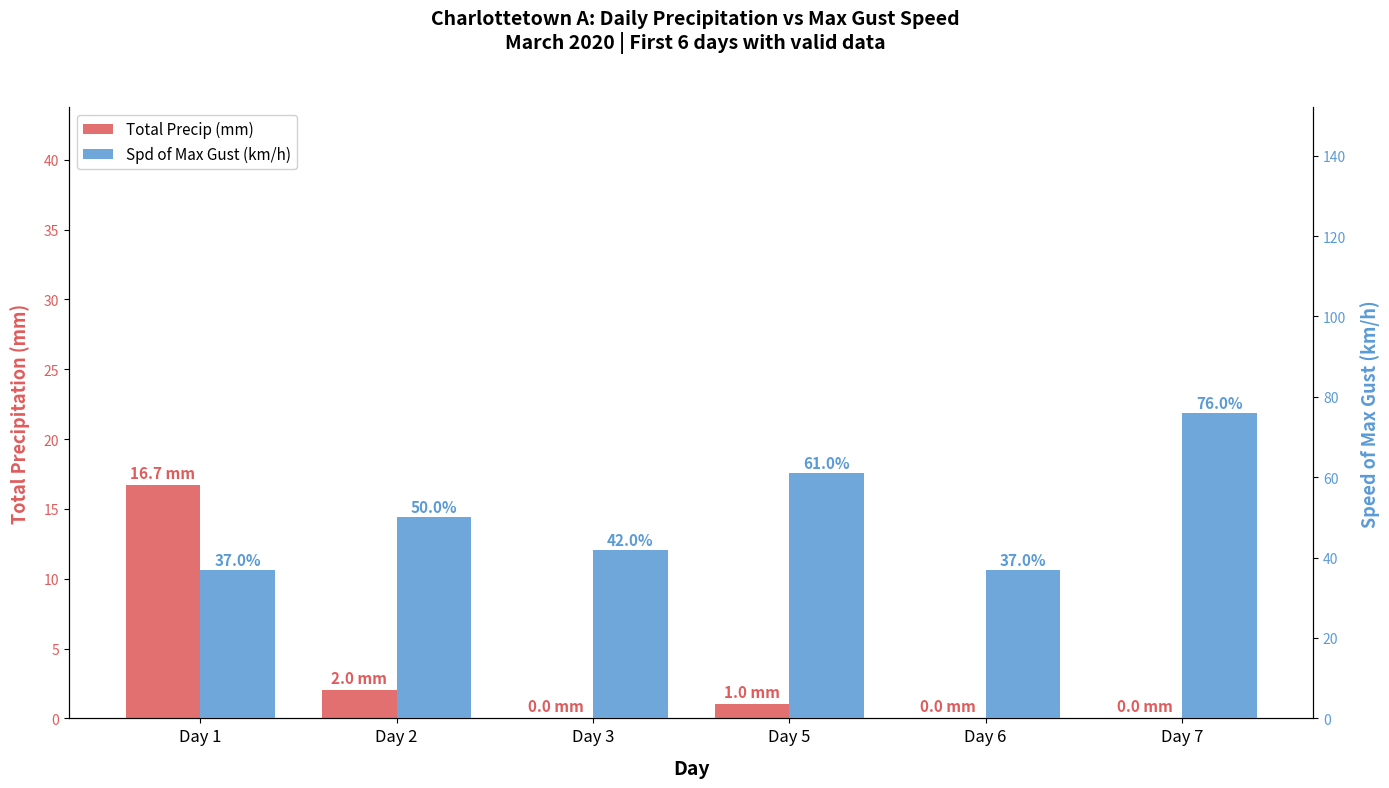

Rank the series by their average value, from highest to lowest.

Spd of Max Gust (km/h), Total Precip (mm)